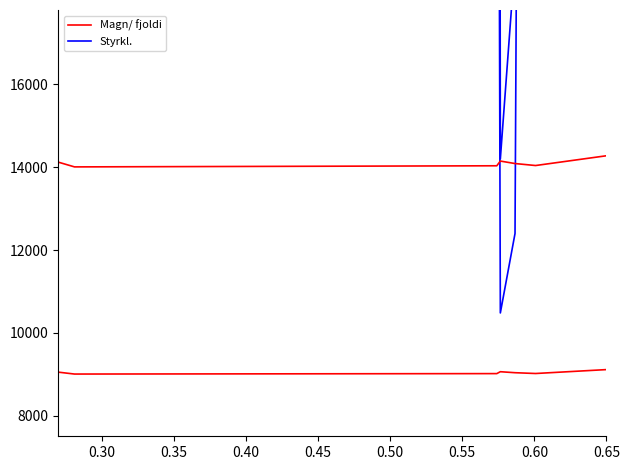

The Styrkl. series shows 16795.2 at 0.35. True or false?

False